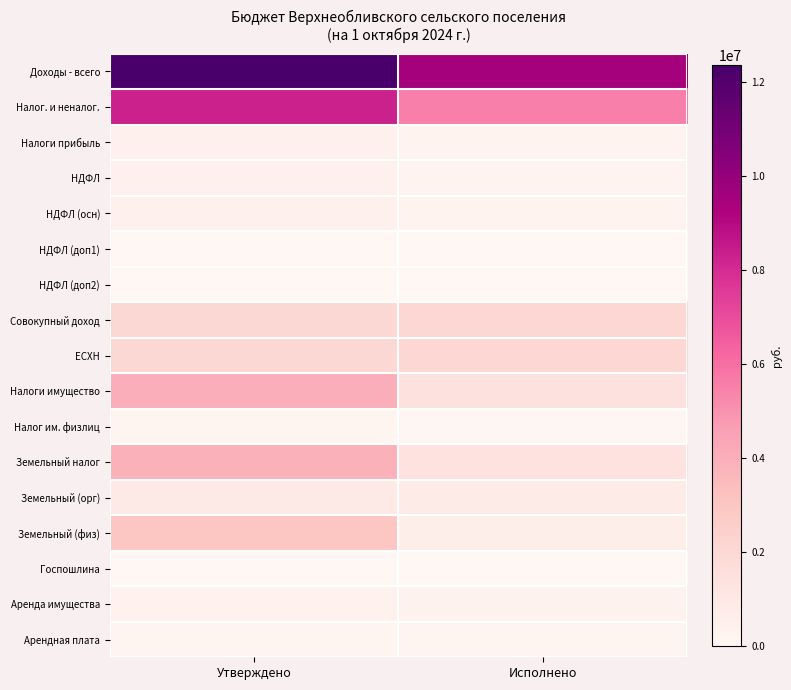

Rank the series by their maximum value, from highest to lowest.

Доходы - всего, Налог. и неналог., Налоги имущество, Земельный налог, Земельный (физ), Совокупный доход, ЕСХН, Земельный (орг), Налоги прибыль, НДФЛ, НДФЛ (осн), Аренда имущества, Арендная плата, Налог им. физлиц, НДФЛ (доп2), Госпошлина, НДФЛ (доп1)